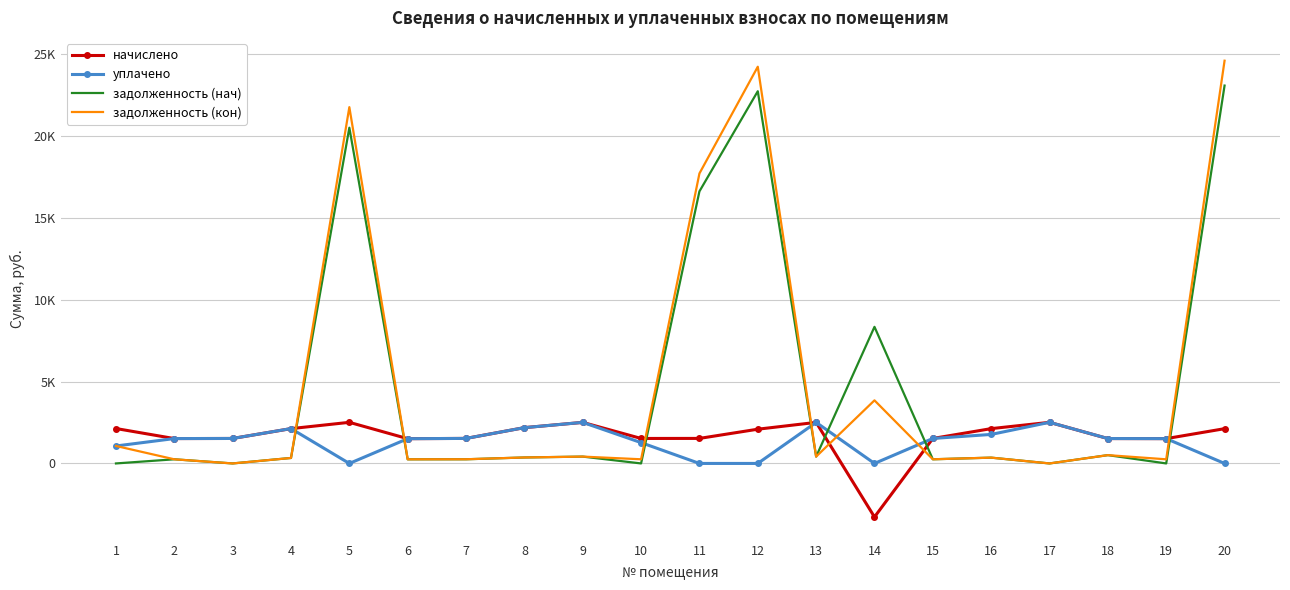

What is the difference between the second highest and second lowest values in the задолженность (кон) series?

24242.0